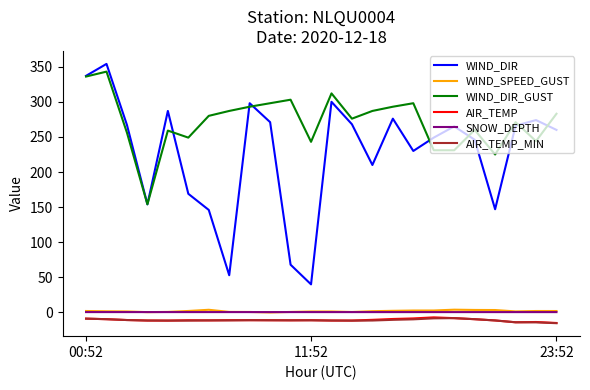

What is the minimum value for WIND_DIR?

40.0